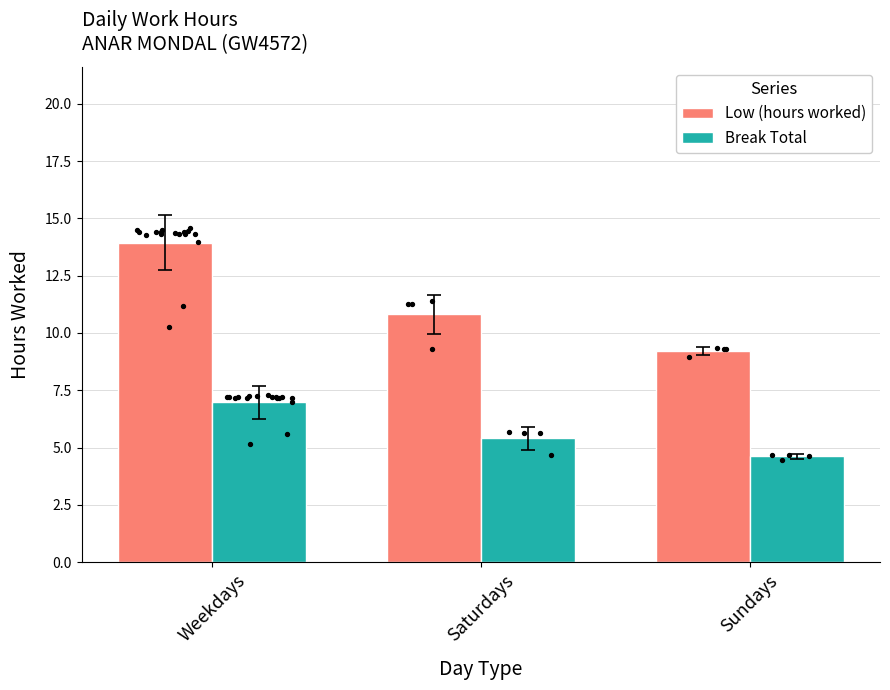

Which series contains the lowest Y value?

Break Total